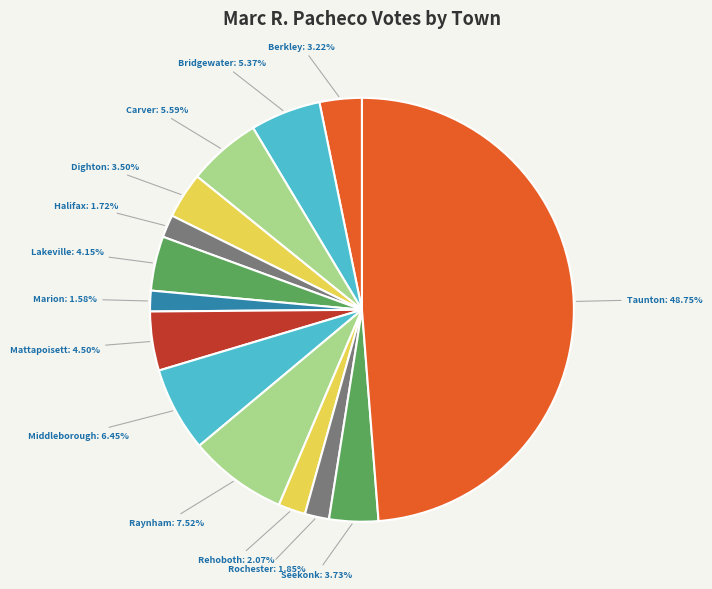

How many slices are in this pie chart?

14